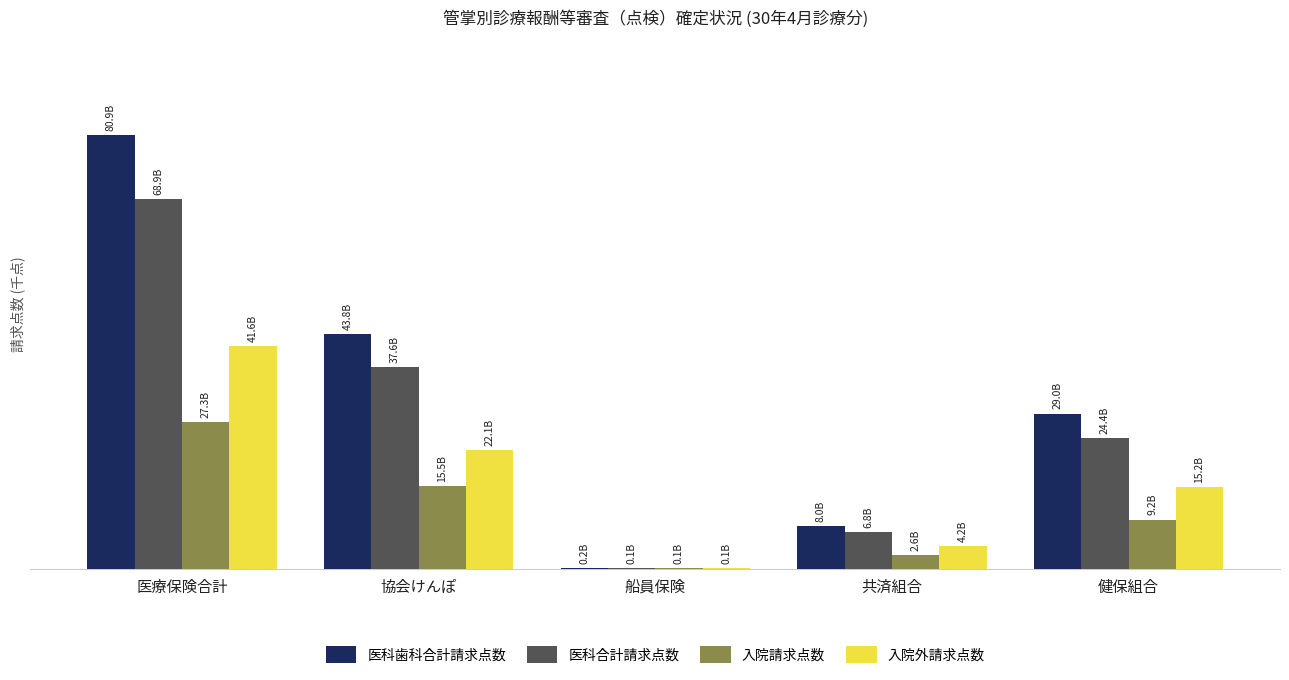

Are the bars grouped side by side (vs. stacked)?

Yes